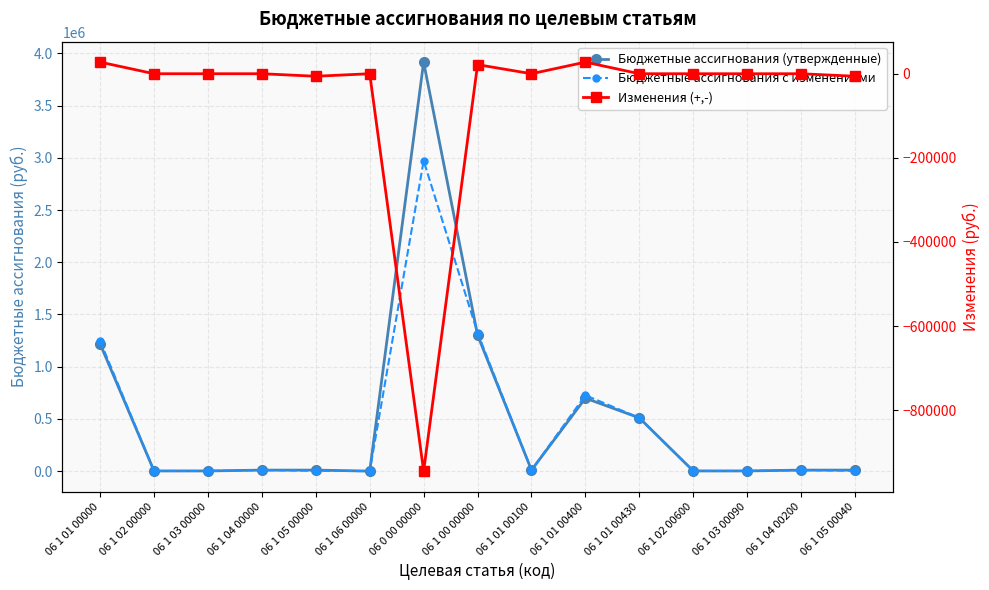

At which category does Бюджетные ассигнования с изменениями reach its first local valley?

06 1 06 00000